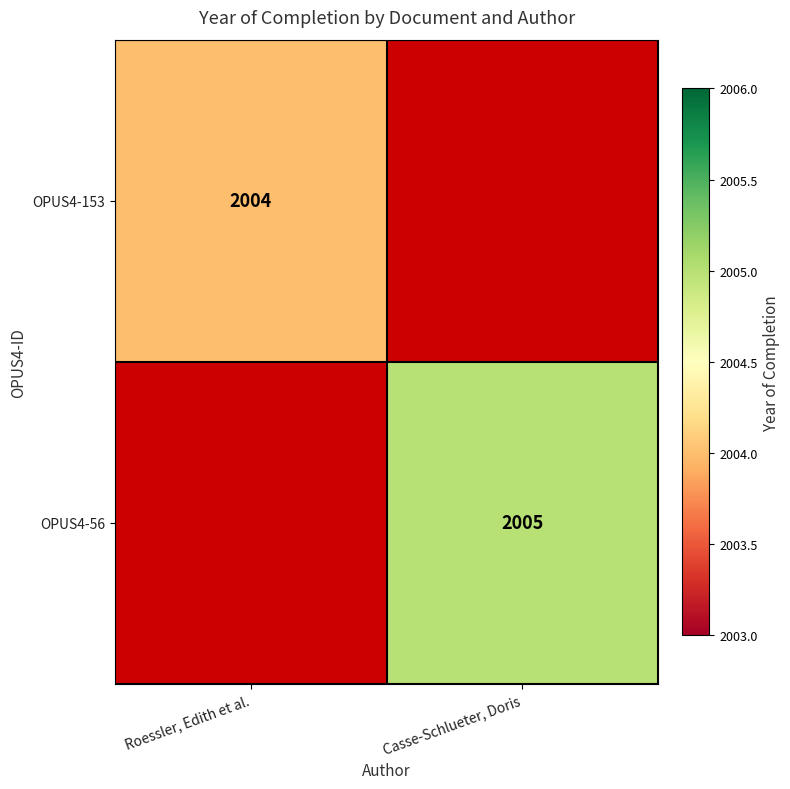

True or false: OPUS4-153 has a value of 453.1 at Roessler, Edith et al..

False